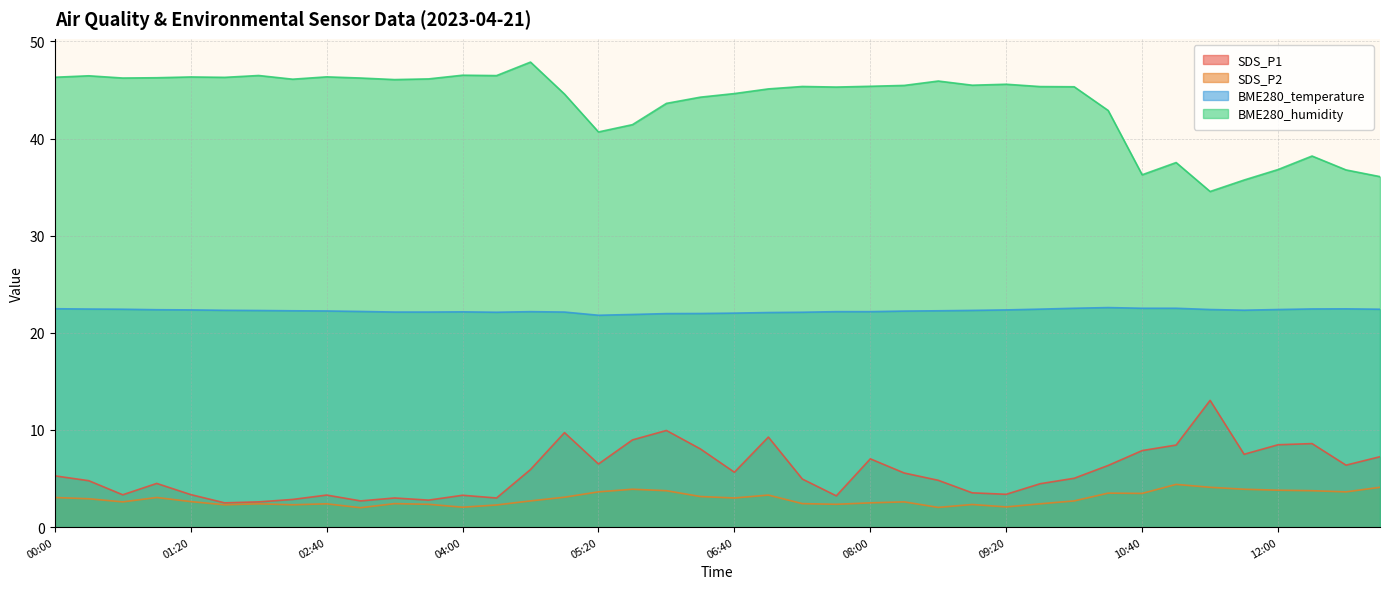

What is the spread (max minus min) of values at 09:40?

43.0